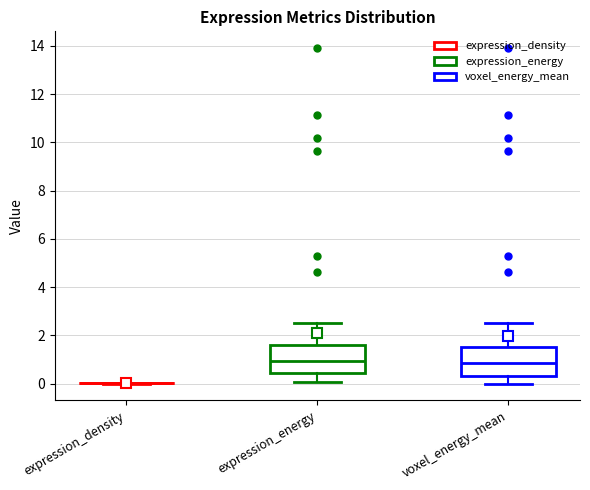

Reading left to right, transcribe this box plot: for each box, give where its median line is, the range the box spans, and where its two whiskers end, as read against the y-axis. The values are not printed on the chart, so give them approximately, as read against the axis.

expression_density: box collapsed to a line at 0.0, whiskers 0.0 to 0.0
expression_energy: median 1.0, box 0.4 to 1.6, whiskers 0.0 to 2.6
voxel_energy_mean: median 0.8, box 0.4 to 1.6, whiskers 0.0 to 2.6